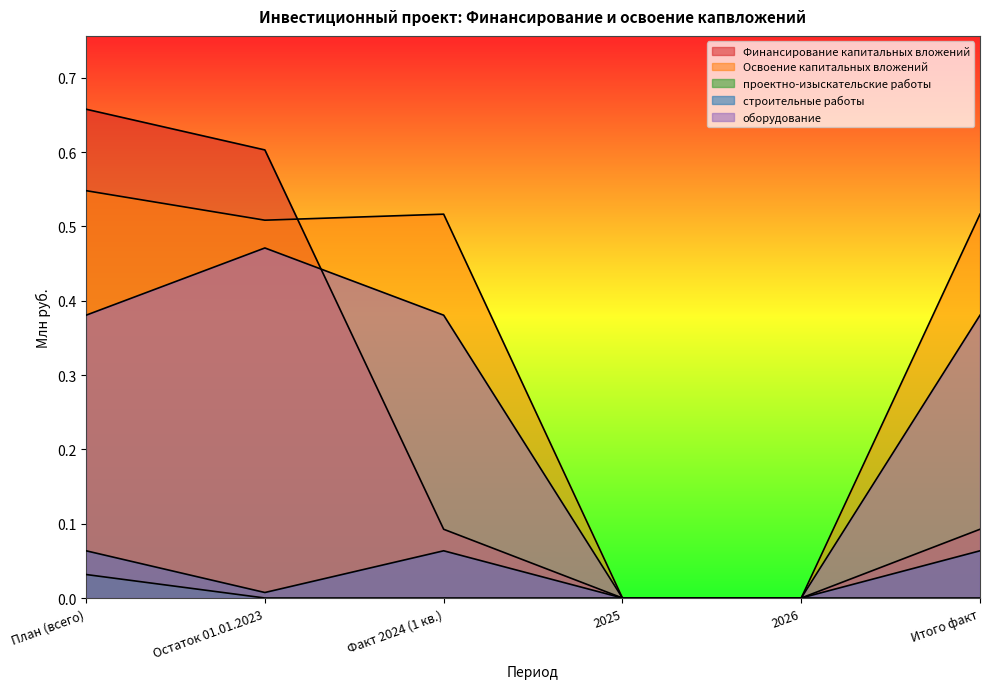

How many distinct data groups are displayed?

5